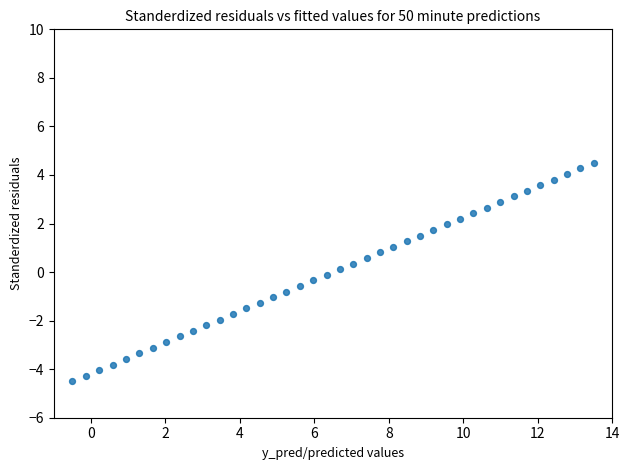

What is the range of Y values (max minus min)?

9.0